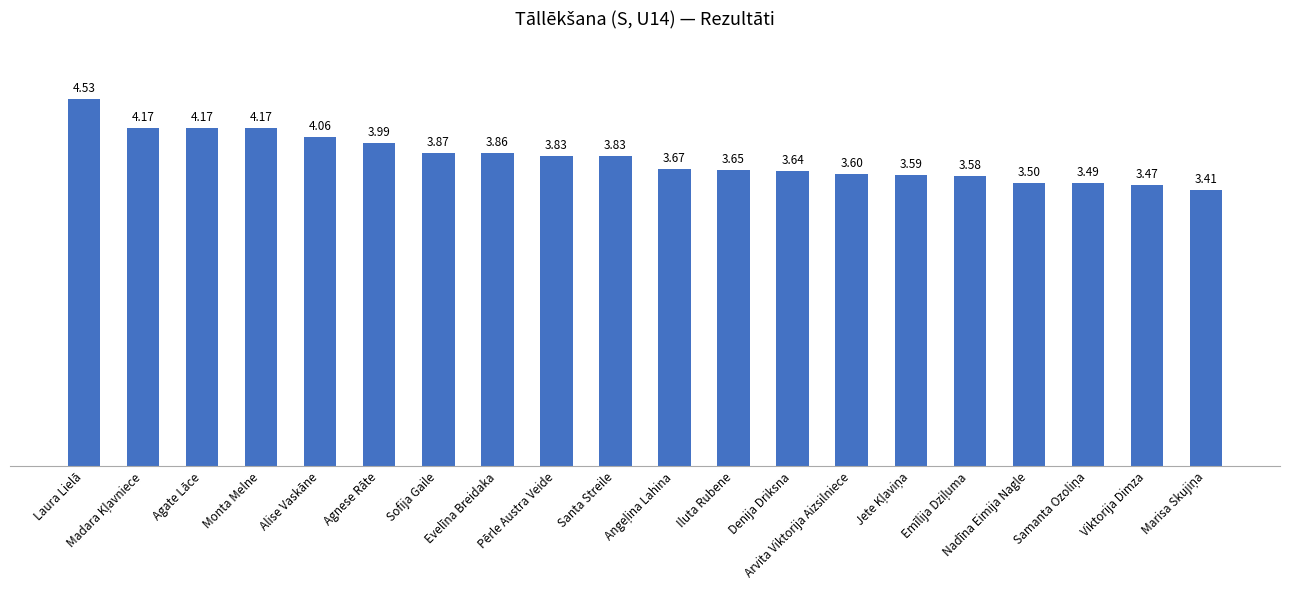

What position from the left is Laura Lielā?

1